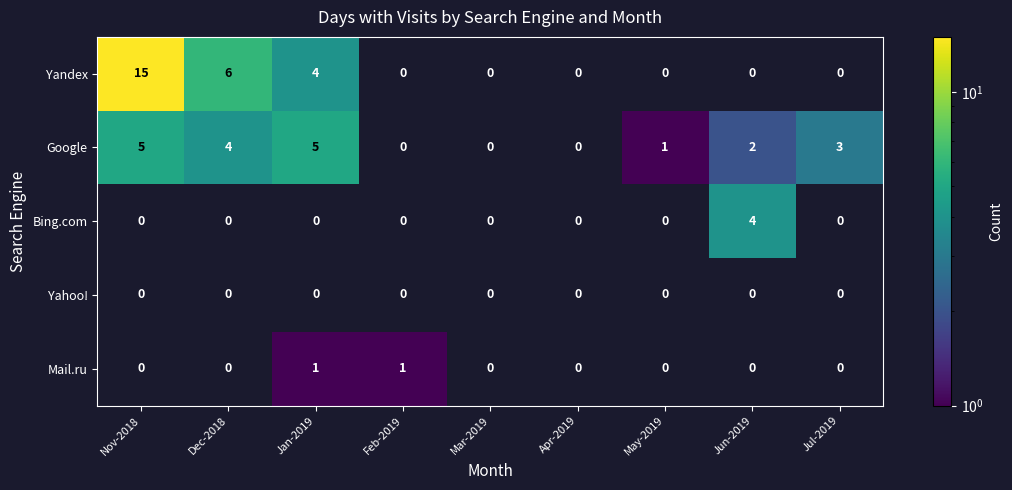

The value of Google at Jan-2019 is 5. True or false?

True